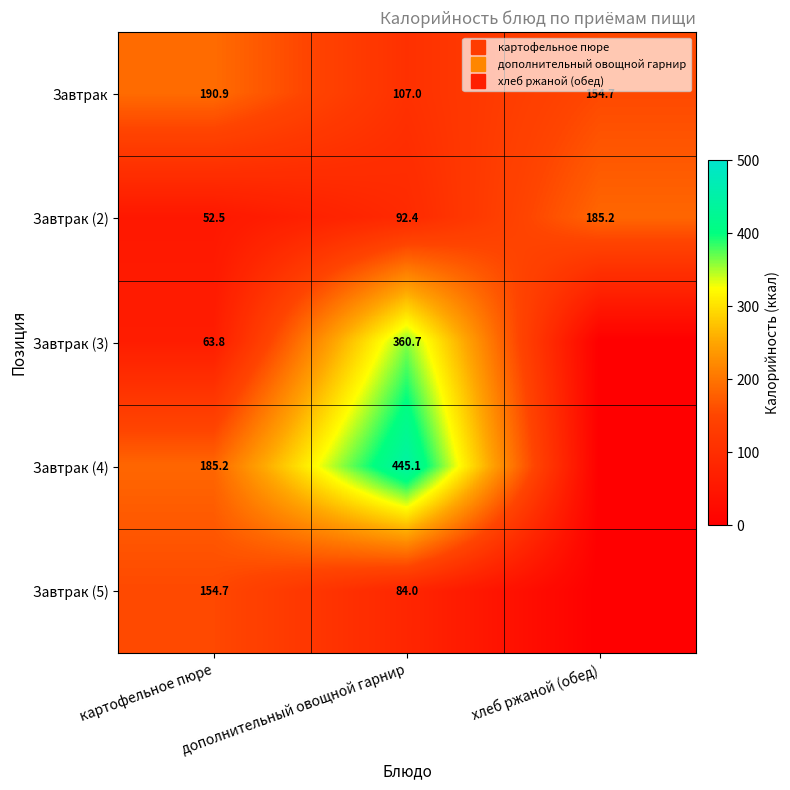

Rank the series at дополнительный овощной гарнир from highest to lowest value.

Завтрак (4), Завтрак (3), Завтрак, Завтрак (2), Завтрак (5)